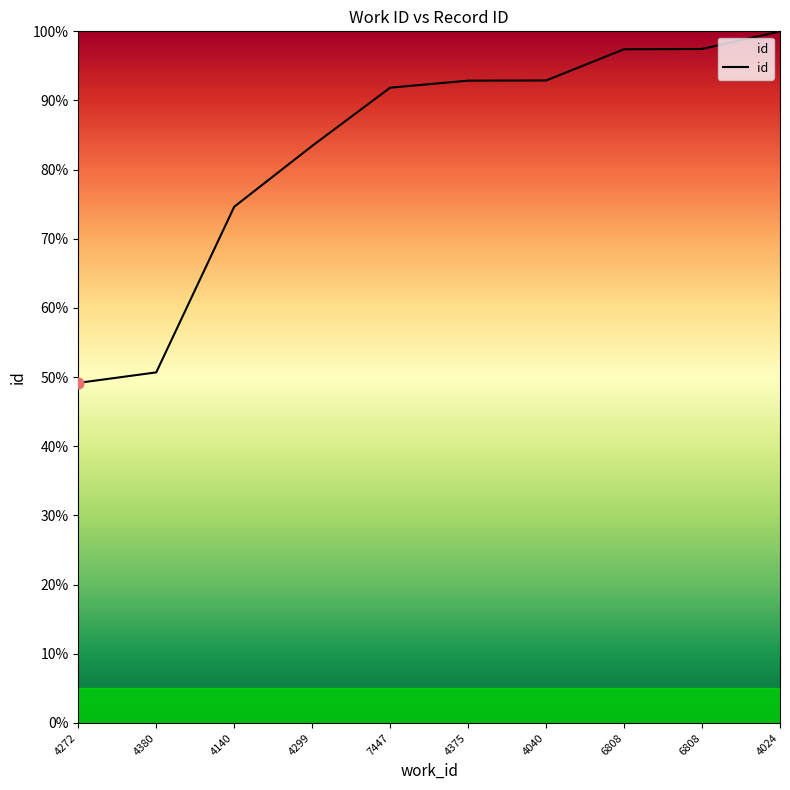

What is the change in value from 4140 to 4040?

+18.3